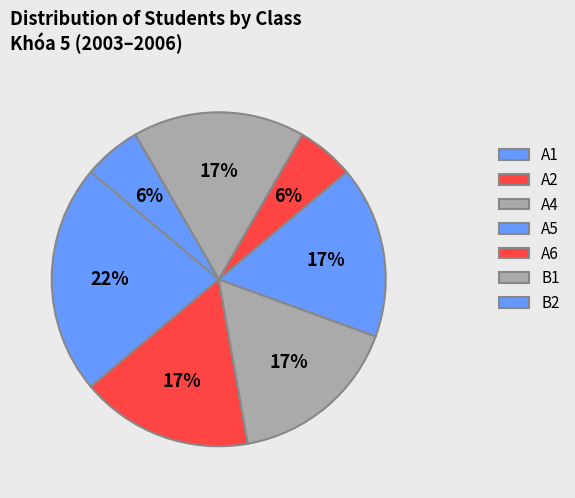

What is the largest slice in the pie chart?

A1